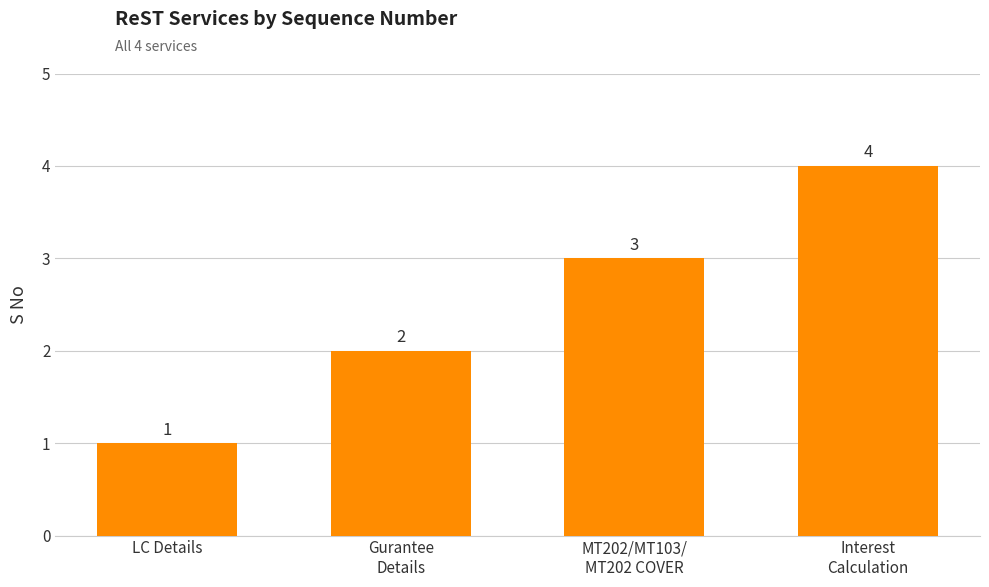

Rank the categories by value from lowest to highest.

LC Details, Gurantee
Details, MT202/MT103/
MT202 COVER, Interest
Calculation